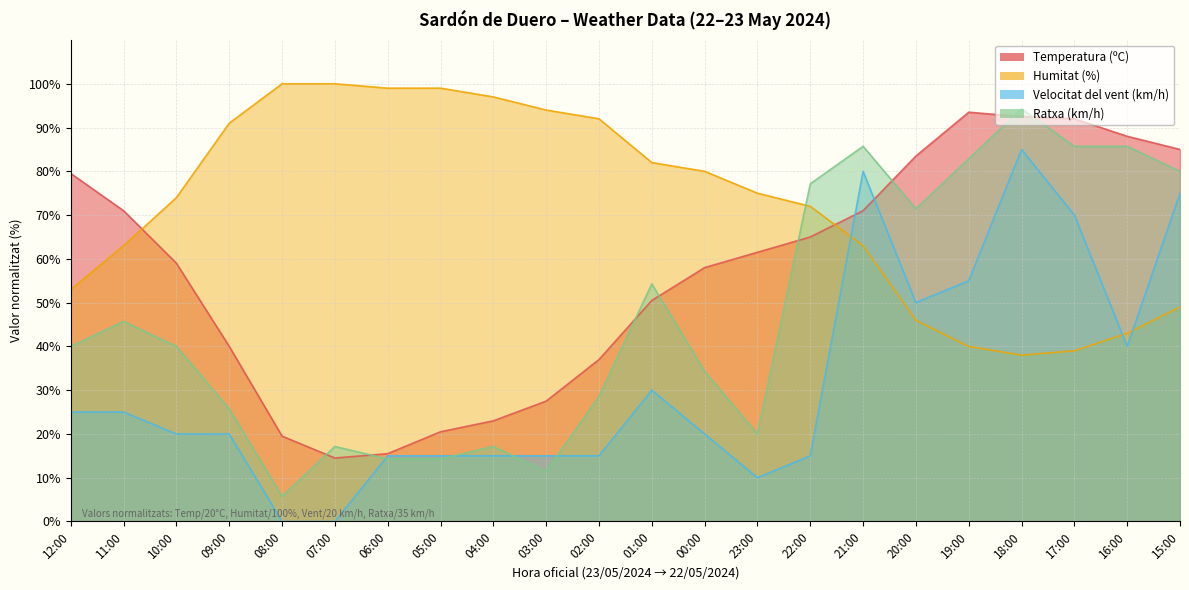

How many intersections are there between Humitat (%) and Temperatura (ºC)?

2